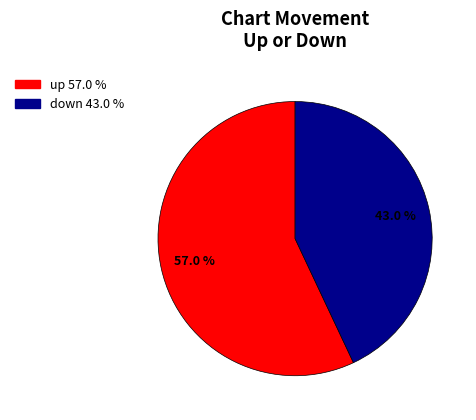

Rank the categories by value from lowest to highest.

down, up